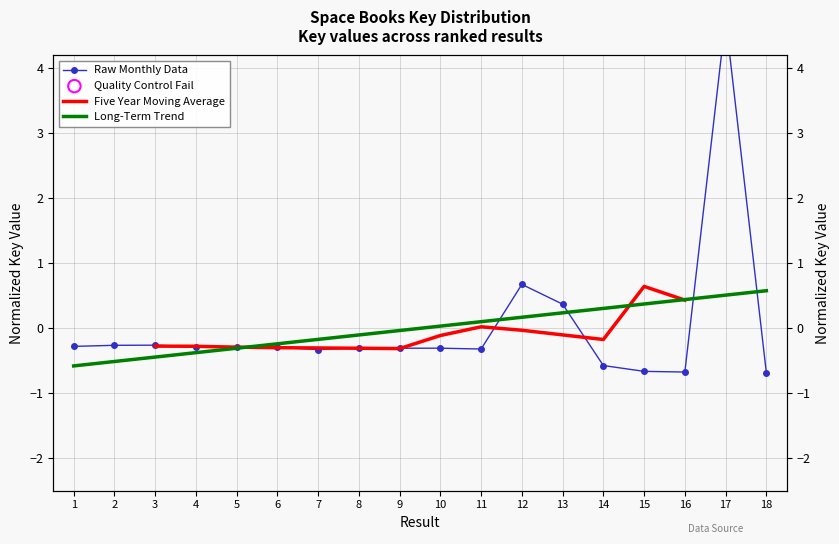

At how many categories does at least one series exceed 1?

1